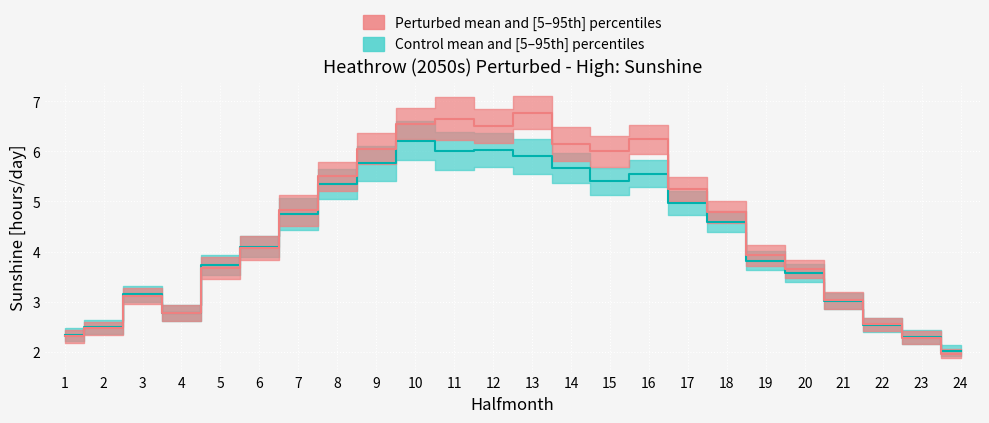

What is the sum of all Mean median values?

107.1